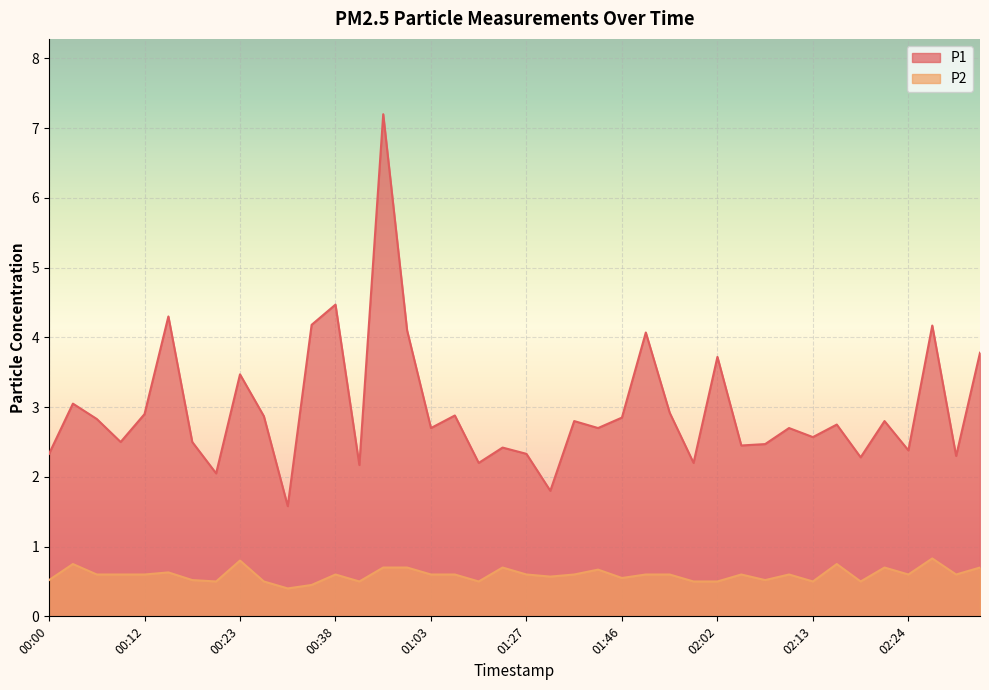

What is the maximum value for P2?

0.8